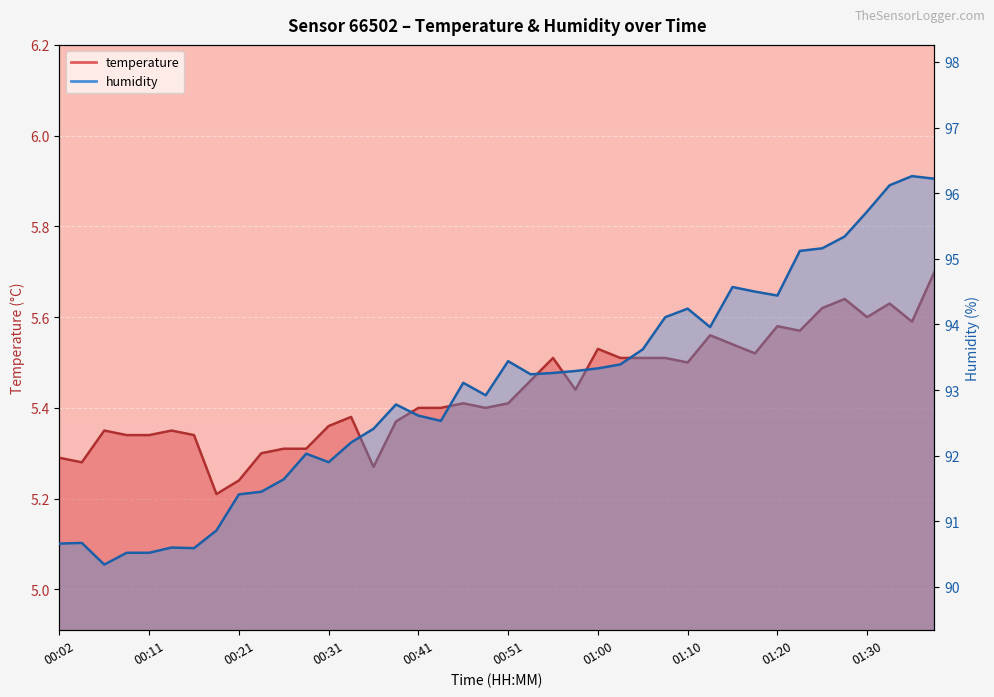

Which series has the largest total across all categories?

humidity